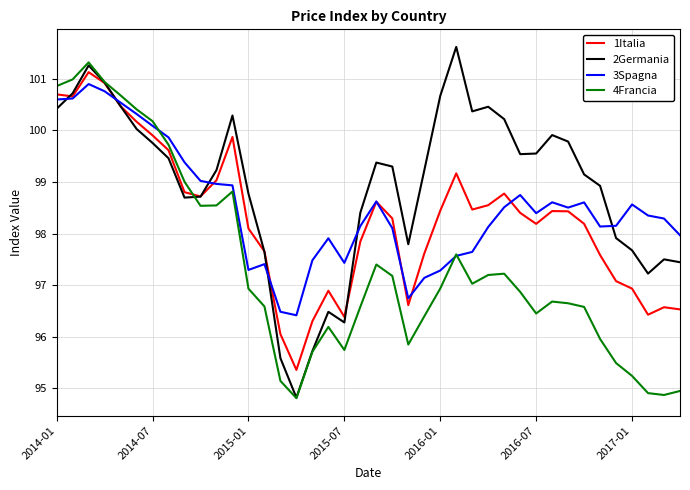

What is the highest value of the 2Germania series?

101.6